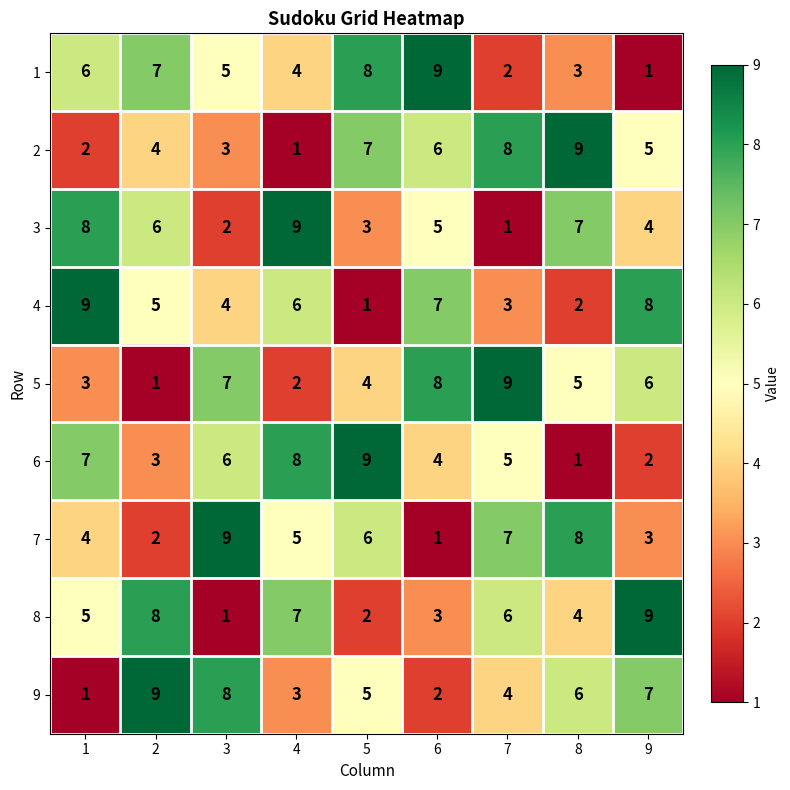

What is the spread (max minus min) of values at 6?

8